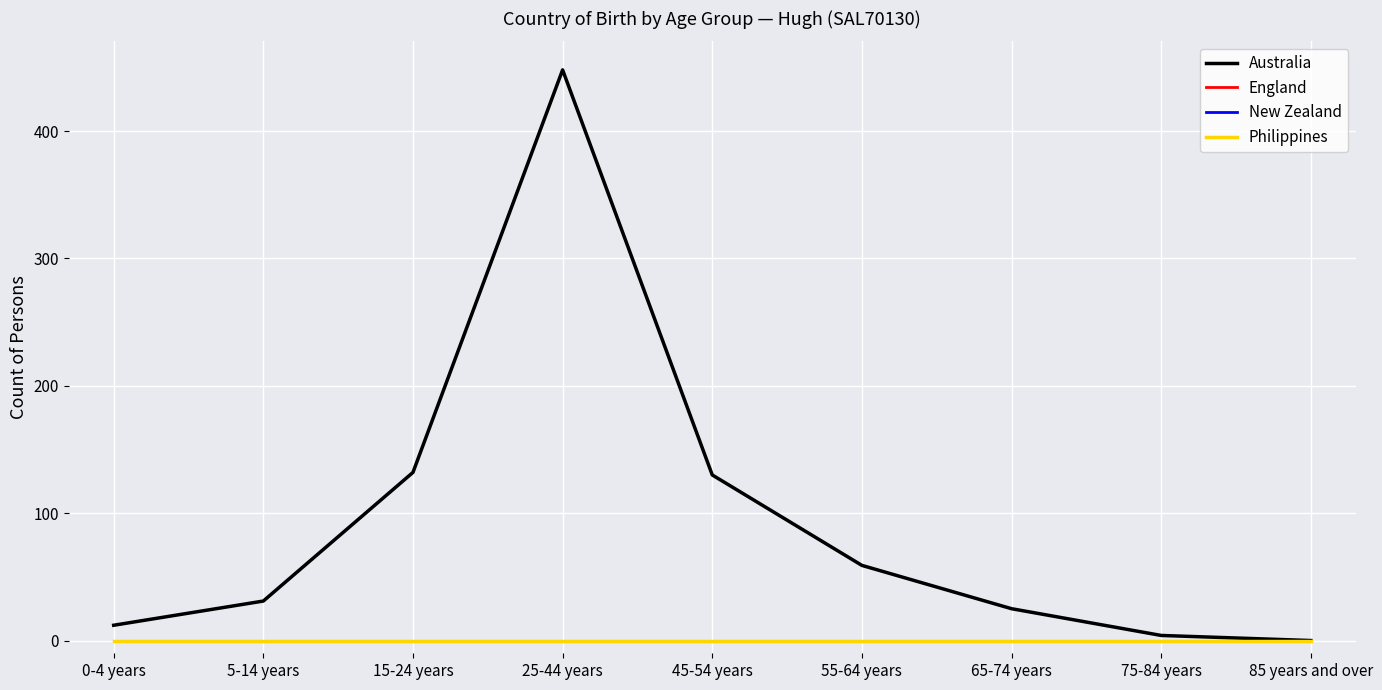

At how many categories does at least one series exceed 256?

1